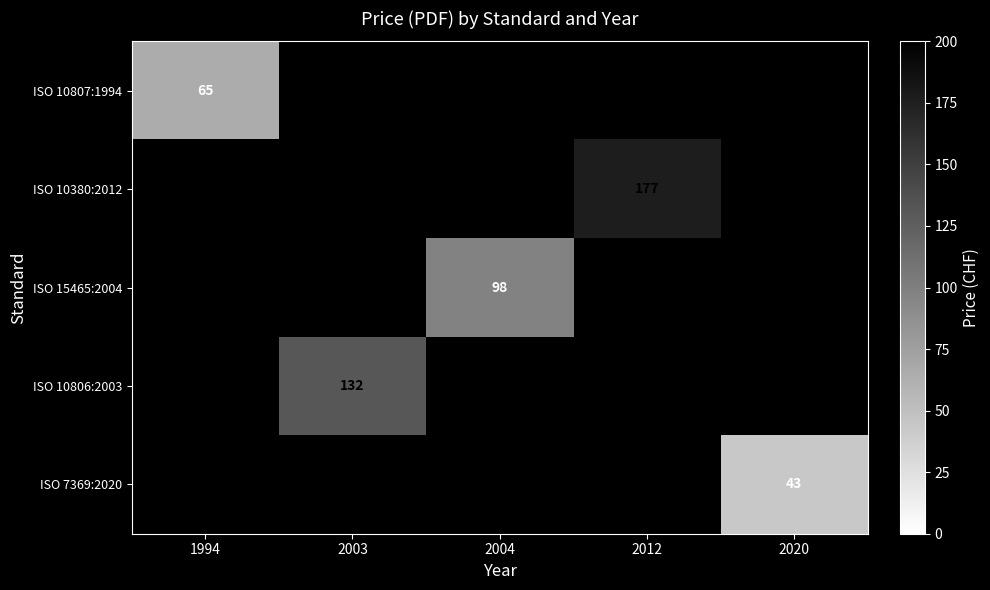

True or false: ISO 7369:2020 has a value of 43 at 2020.

True